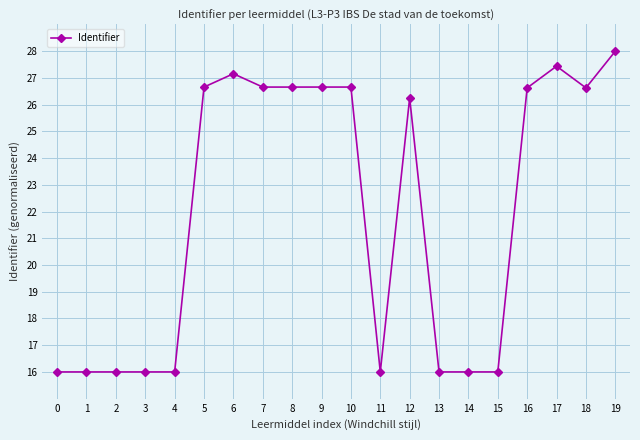

How many data points does each series have?

20